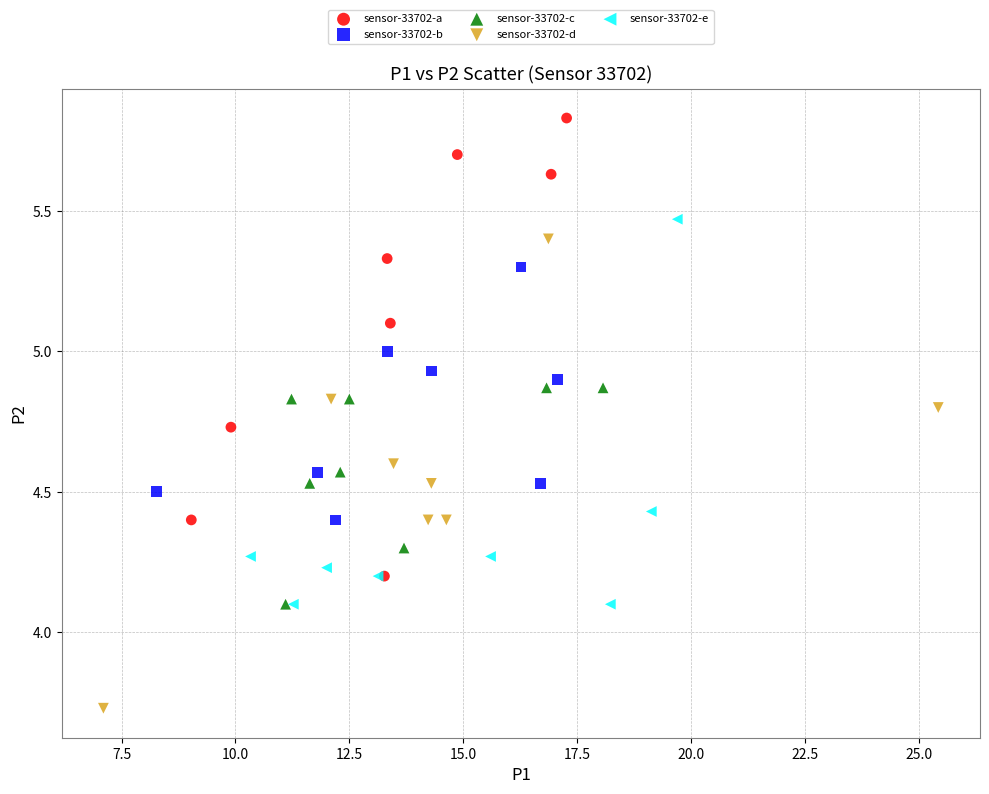

Which series contains the lowest Y value?

sensor-33702-d